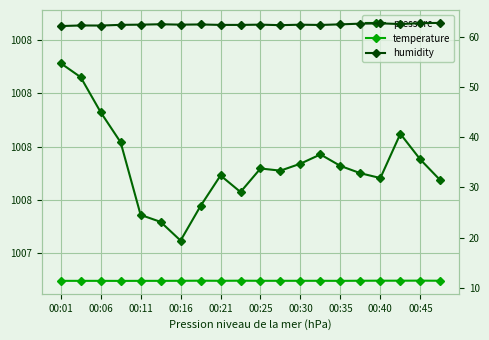

In humidity, how many points are lower than both neighbors (excluding endpoints)?

5